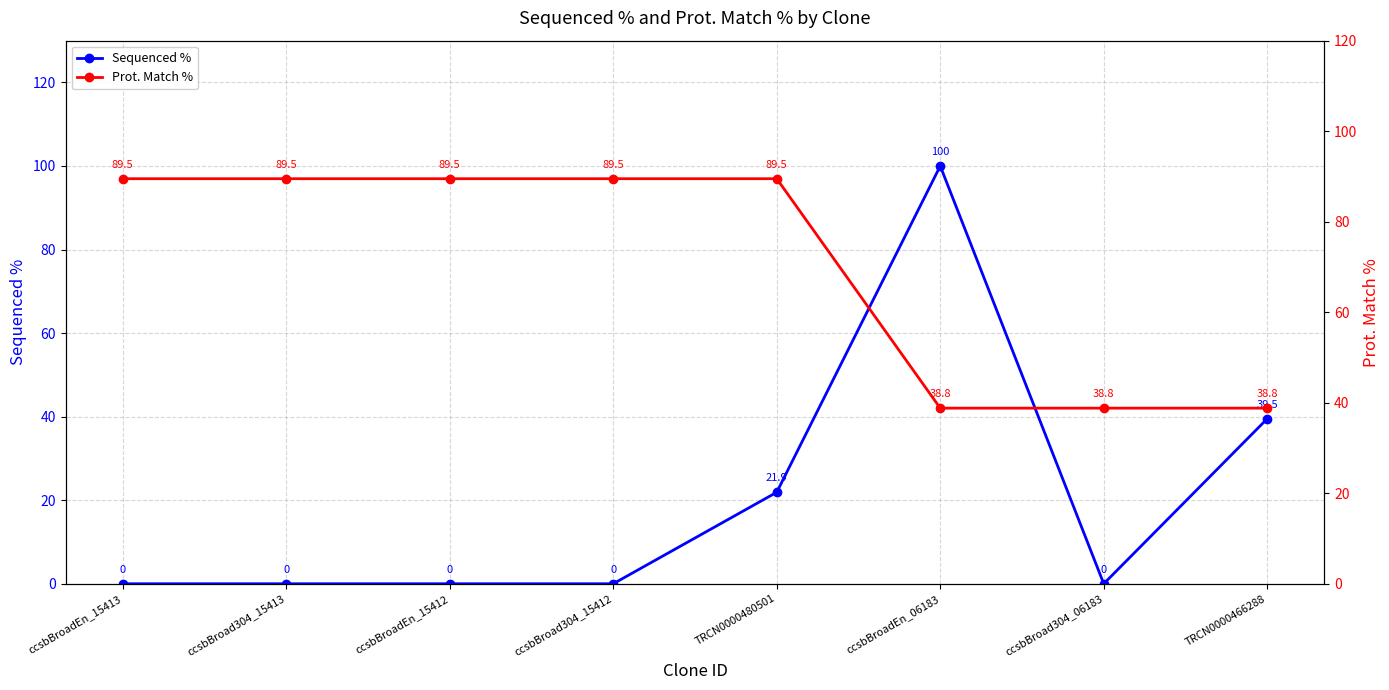

True or false: Sequenced % has more than 0 interior local peaks.

True